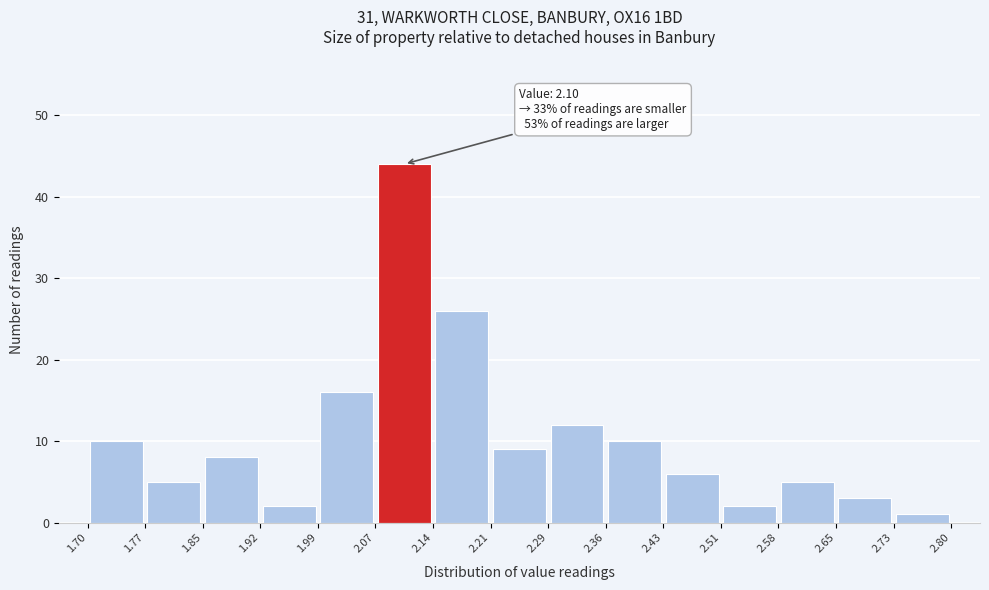

Which range on the x-axis has the tallest bar?

2.07 to 2.14